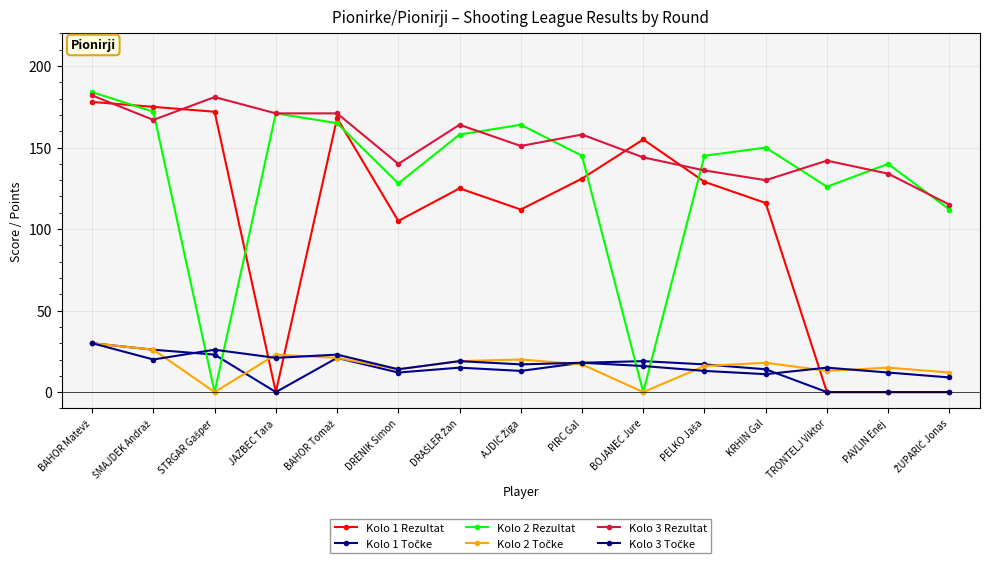

What is the label of the 1st point from the right?

ŽUPARIČ Jonas